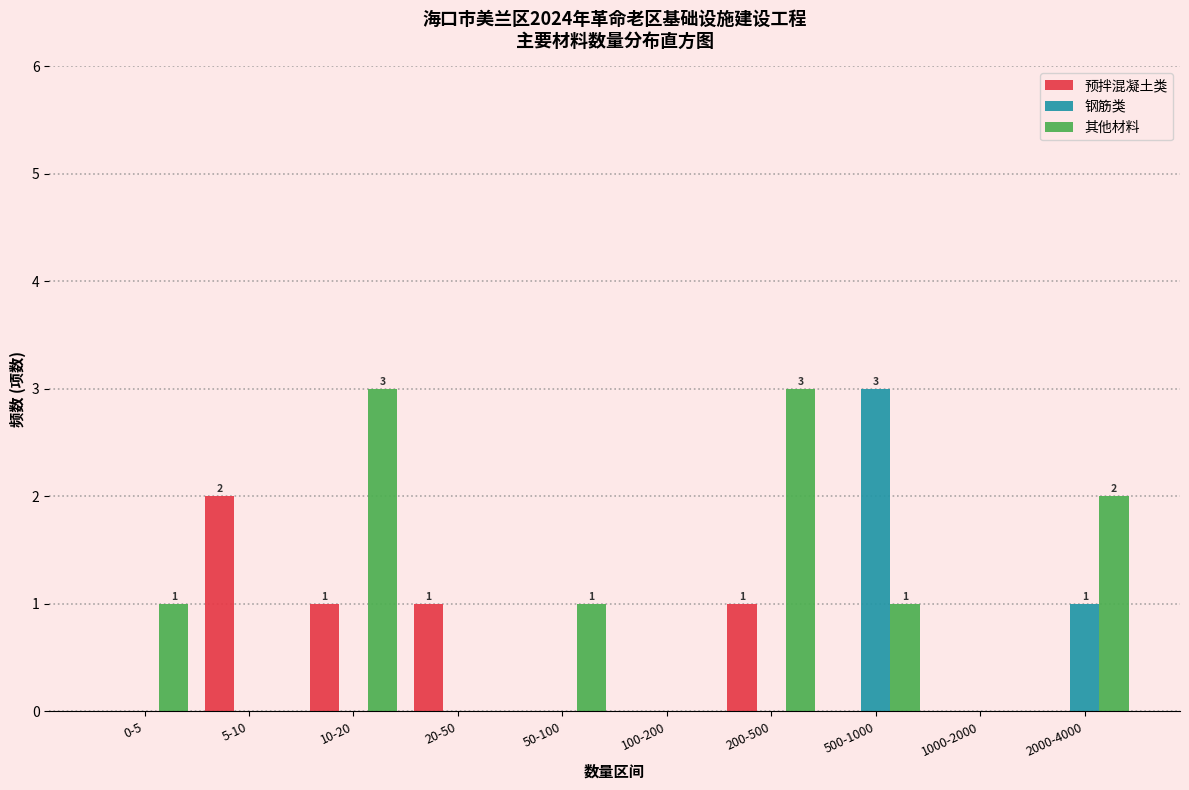

Reading left to right, list all the values displayed in this chart.

预拌混凝土类: 0-5=0	5-10=2	10-20=1	20-50=1	50-100=0	100-200=0	200-500=1	500-1000=0	1000-2000=0	2000-4000=0
钢筋类: 0-5=0	5-10=0	10-20=0	20-50=0	50-100=0	100-200=0	200-500=0	500-1000=3	1000-2000=0	2000-4000=1
其他材料: 0-5=1	5-10=0	10-20=3	20-50=0	50-100=1	100-200=0	200-500=3	500-1000=1	1000-2000=0	2000-4000=2